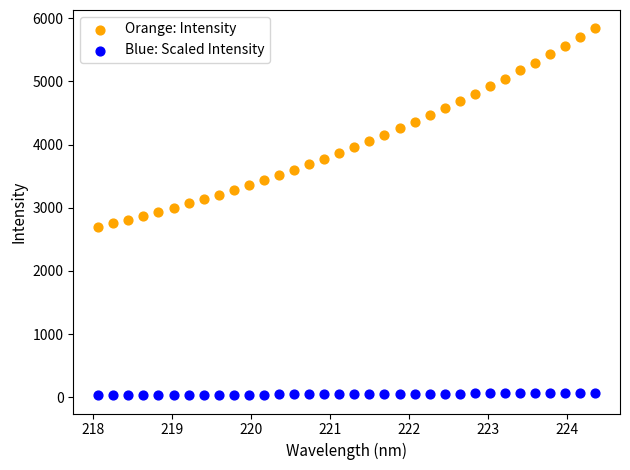

Which series has the largest Y range (max minus min)?

Orange: Intensity